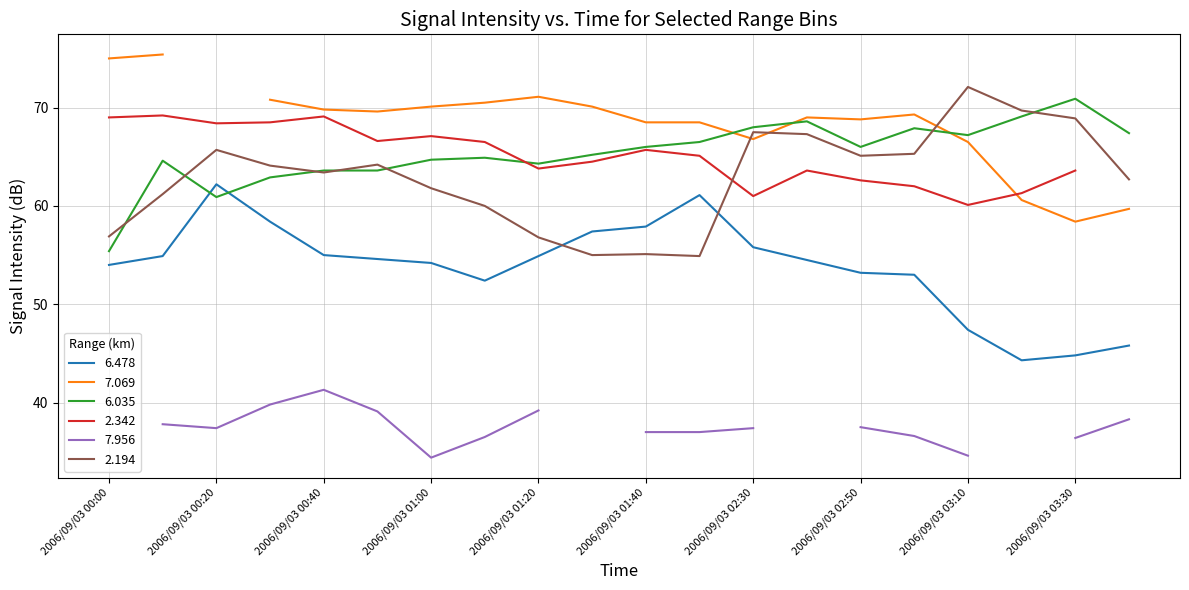

Between which two adjacent categories do 2.194 and 6.035 first intersect?

2006/09/03 00:00 and 2006/09/03 00:10